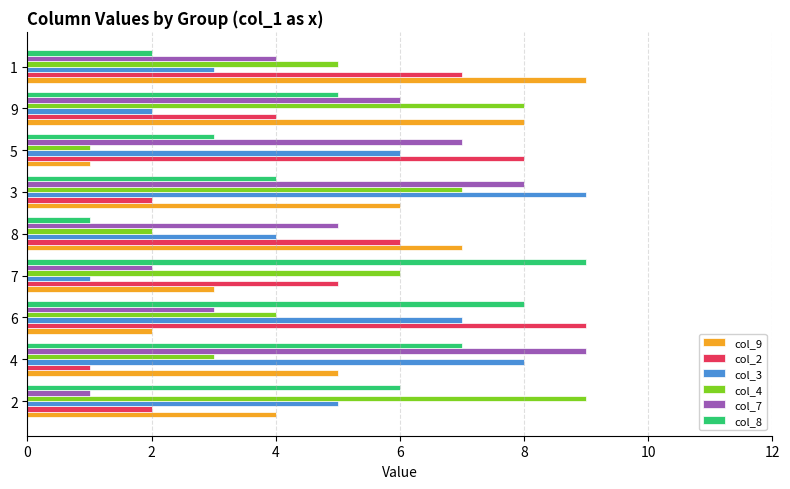

How many data points in col_7 are less than 5?

4